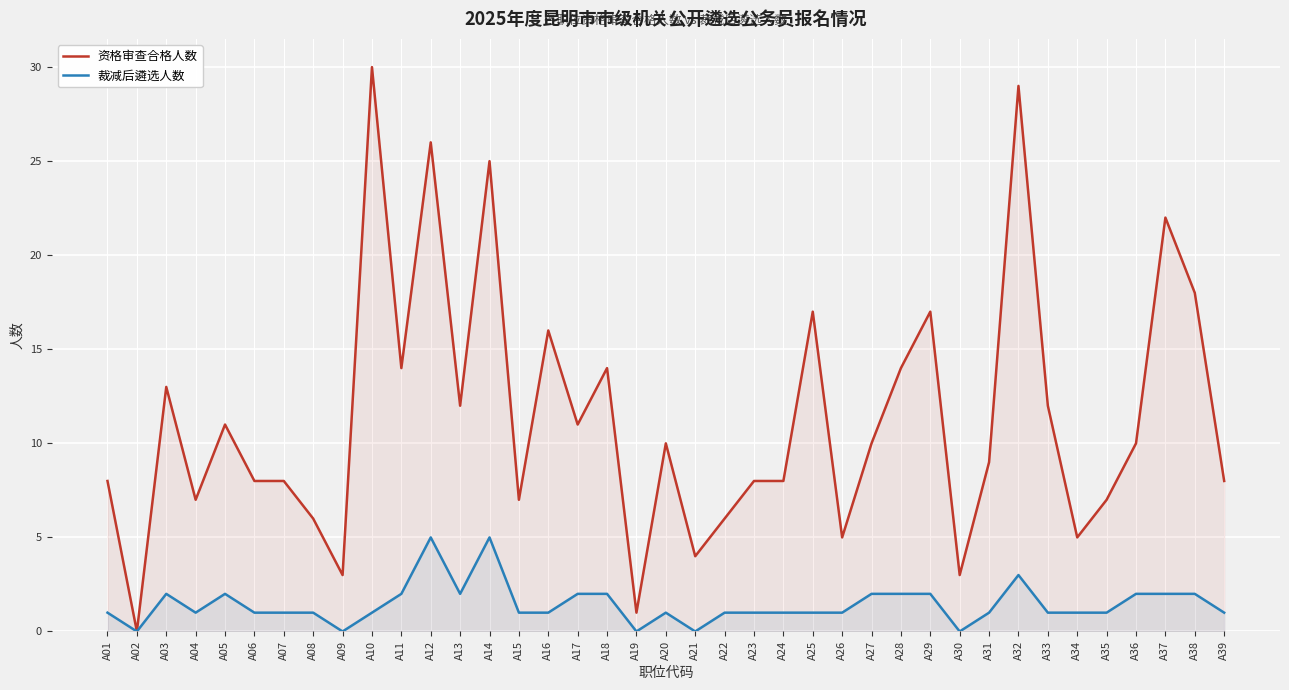

True or false: 裁减后遴选人数 and 资格审查合格人数 cross at least once.

False